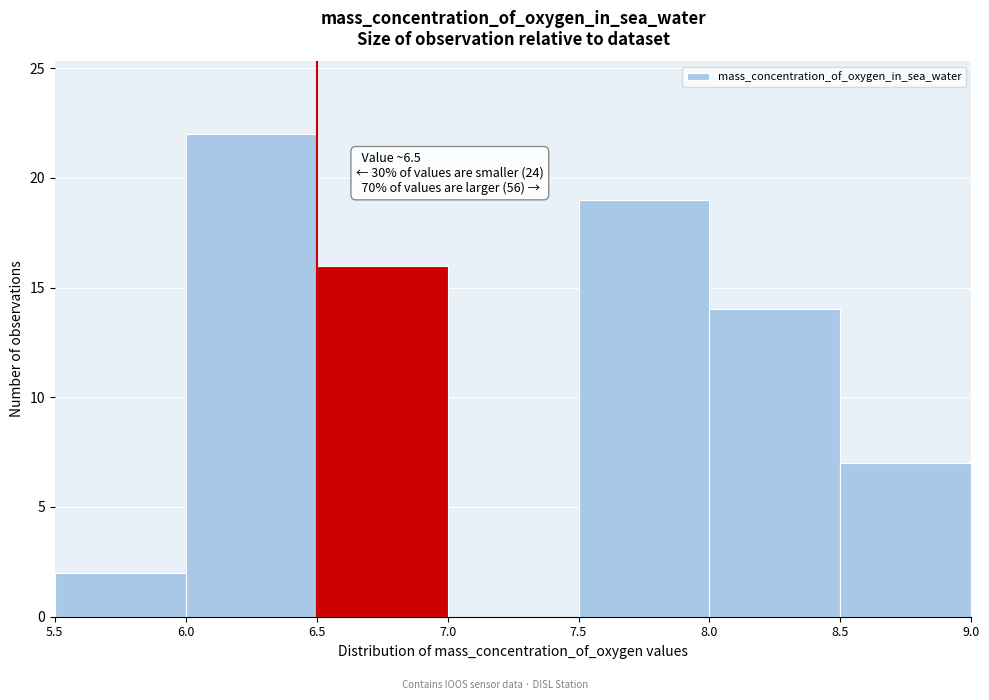

Which range on the x-axis has the tallest bar?

6.0 to 6.5